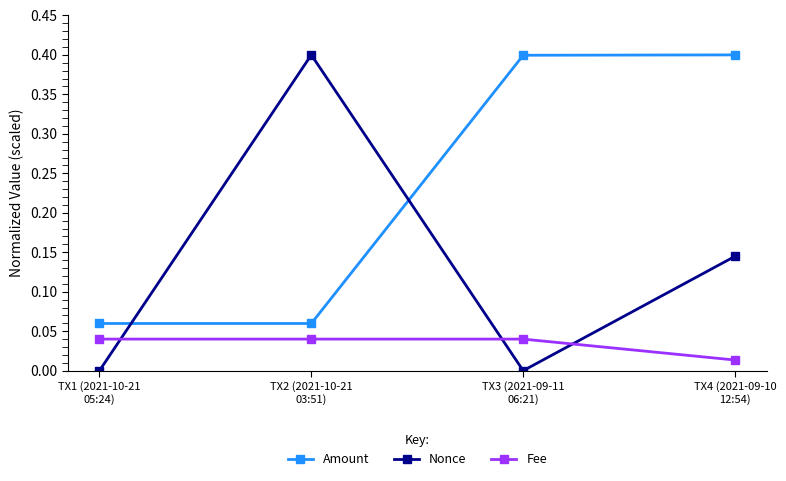

How many intersections are there between Amount and Nonce?

2